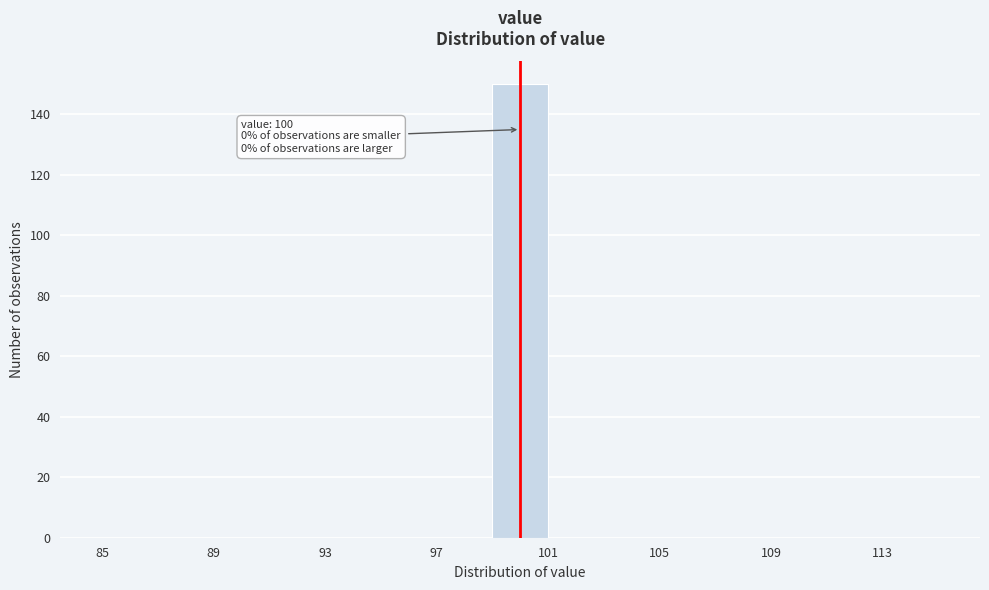

Over which range of the x-axis is the bar tallest?

99 to 101